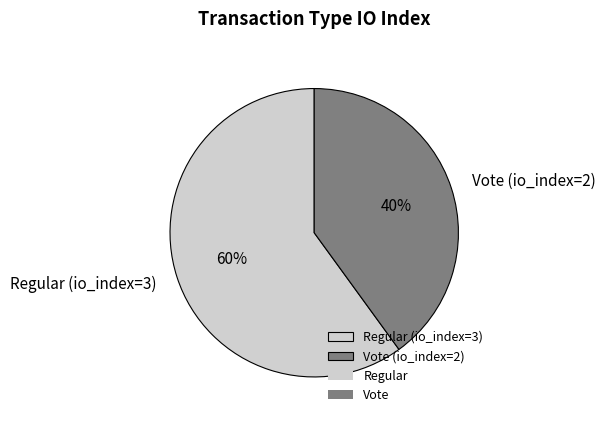

Which category has the smallest portion of the pie?

Vote (io_index=2)